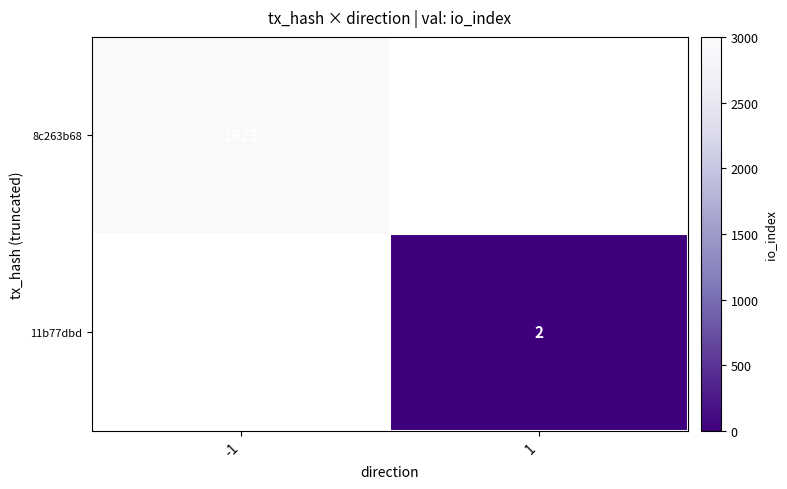

Is it true that 11b77dbd equals 0.5 at 1?

False